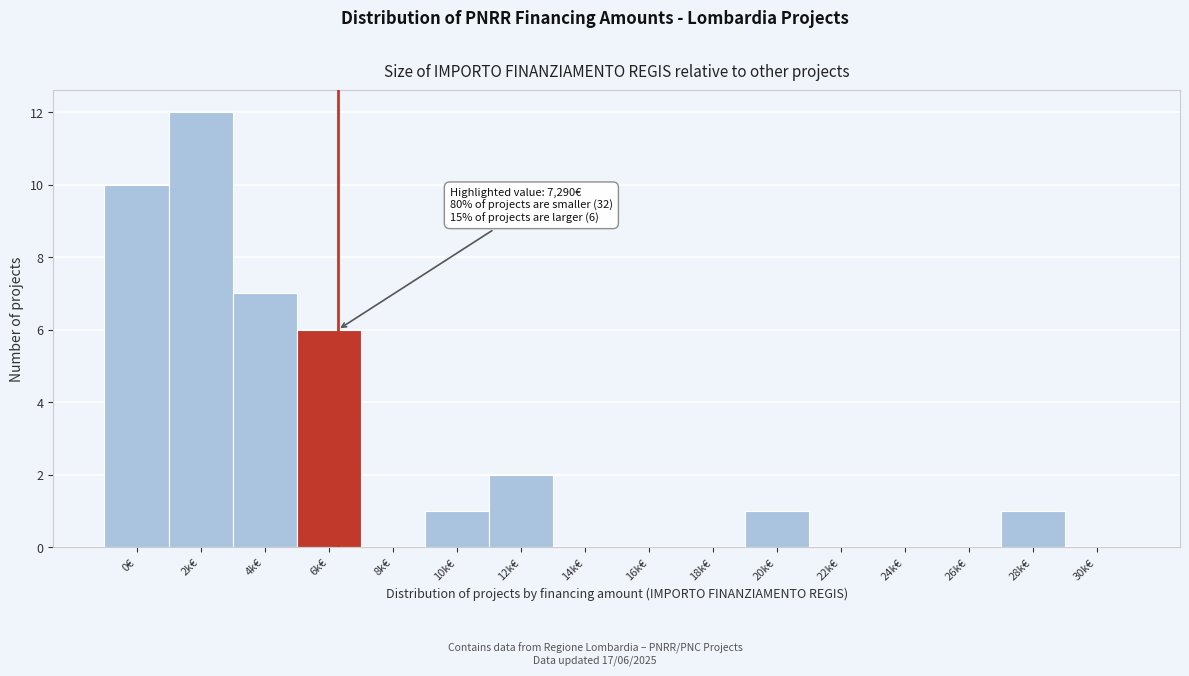

Reading left to right, what are all the values shown in this chart?

0€=10	2k€=12	4k€=7	6k€=6	8k€=0	10k€=1	12k€=2	14k€=0	16k€=0	18k€=0	20k€=1	22k€=0	24k€=0	26k€=0	28k€=1	30k€=0